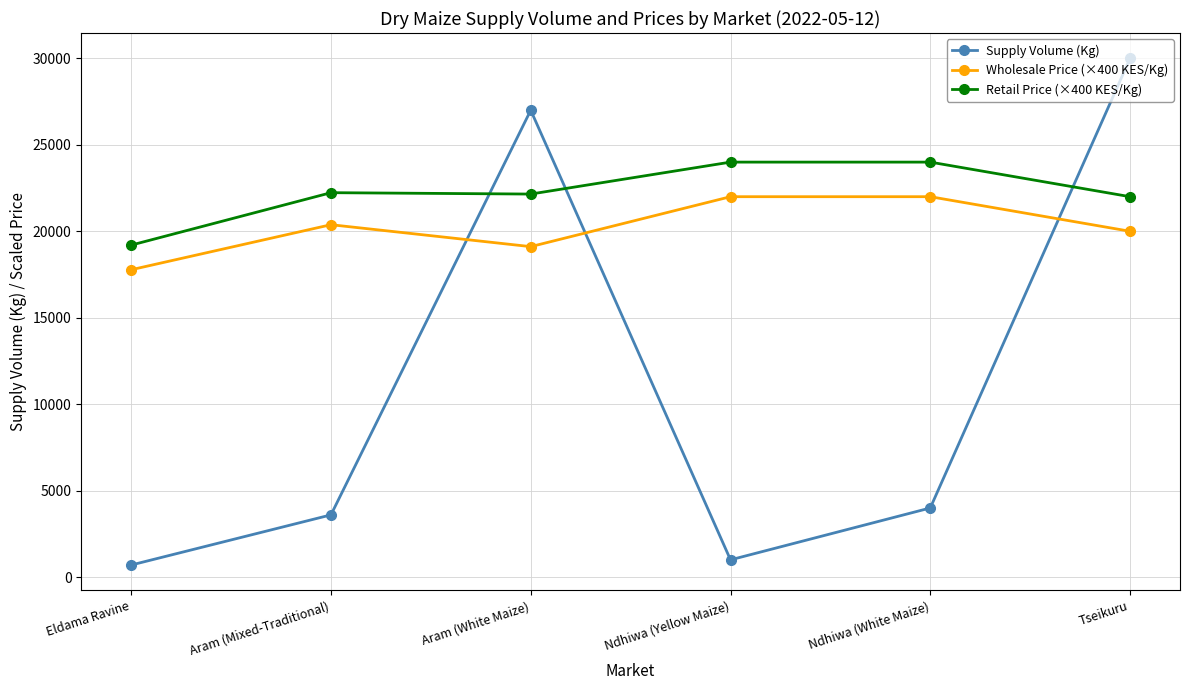

List the series in order of their overall mean, lowest first.

Supply Volume (Kg), Wholesale Price (×400 KES/Kg), Retail Price (×400 KES/Kg)